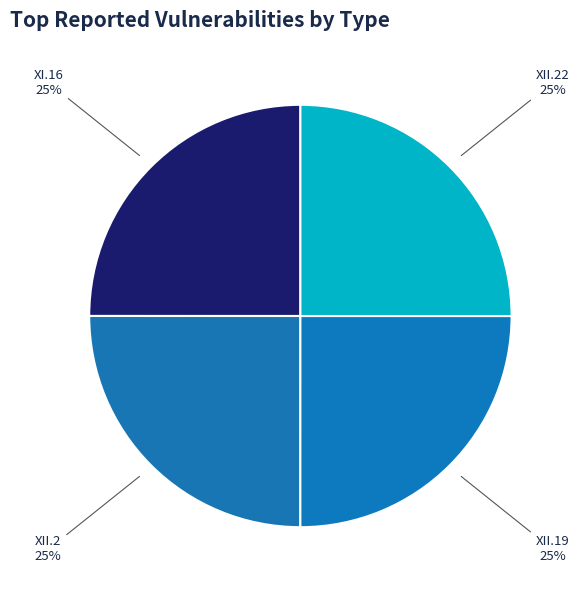

To the nearest percent, what portion does XII.19 represent?

25%